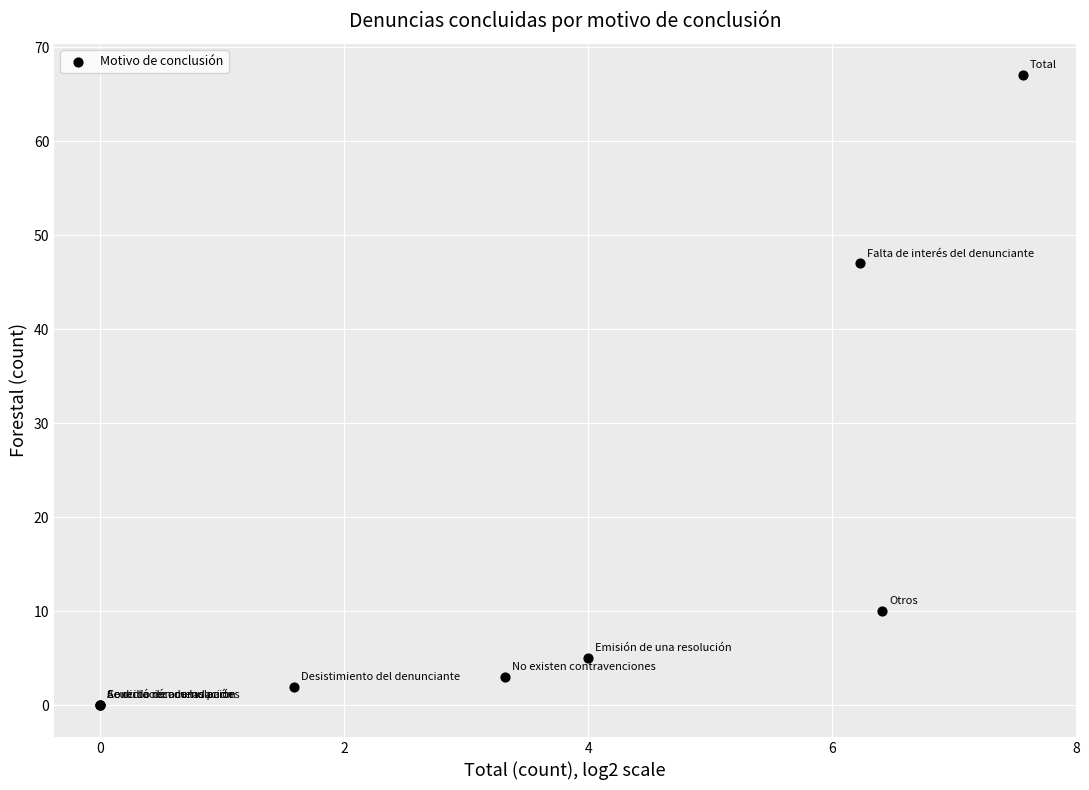

What Y value in the scatter plot is closest to 33?

47